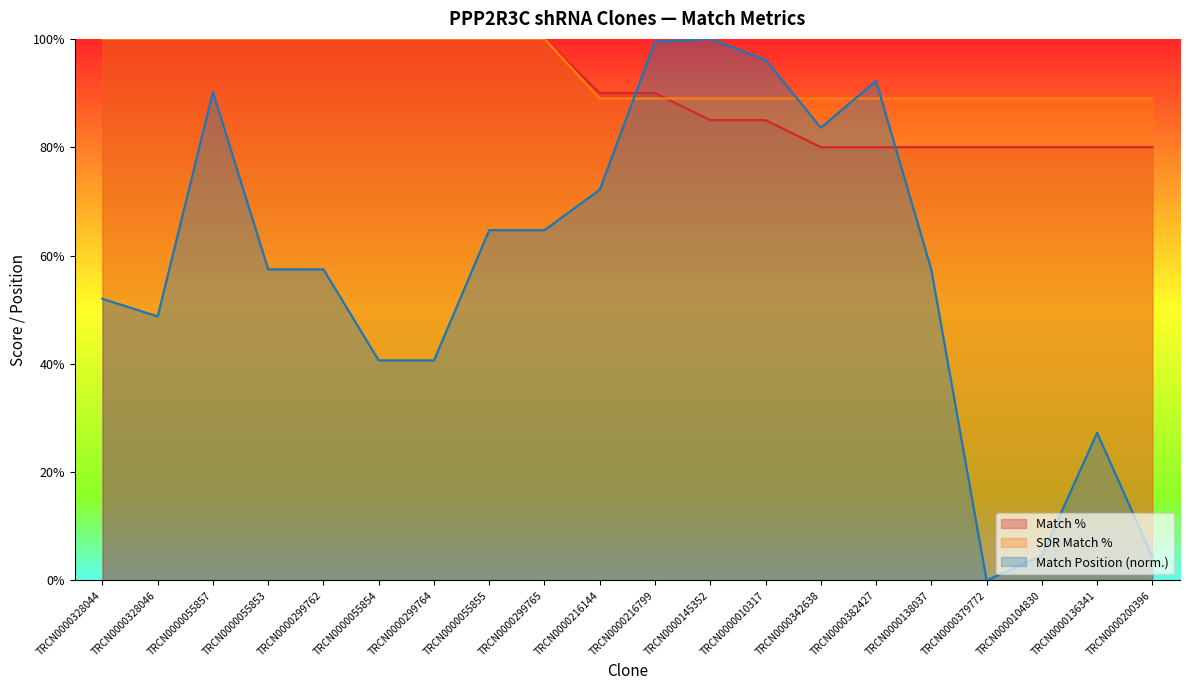

How many values in Match Position are above zero?

19